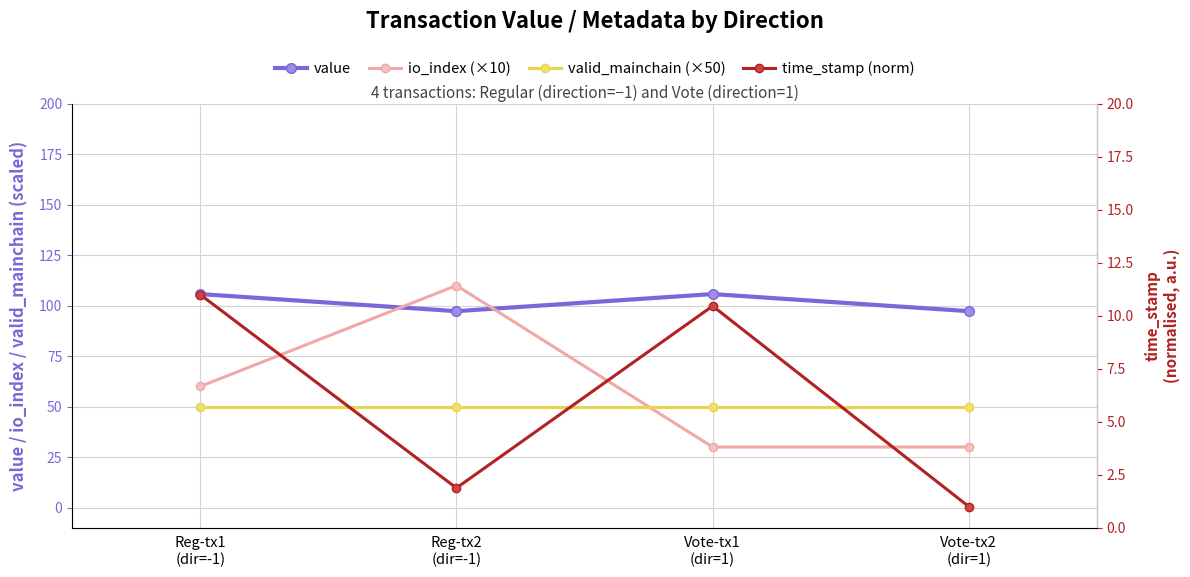

What are all the series names shown in the legend?

value, io_index (×10), valid_mainchain (×50), time_stamp (norm)